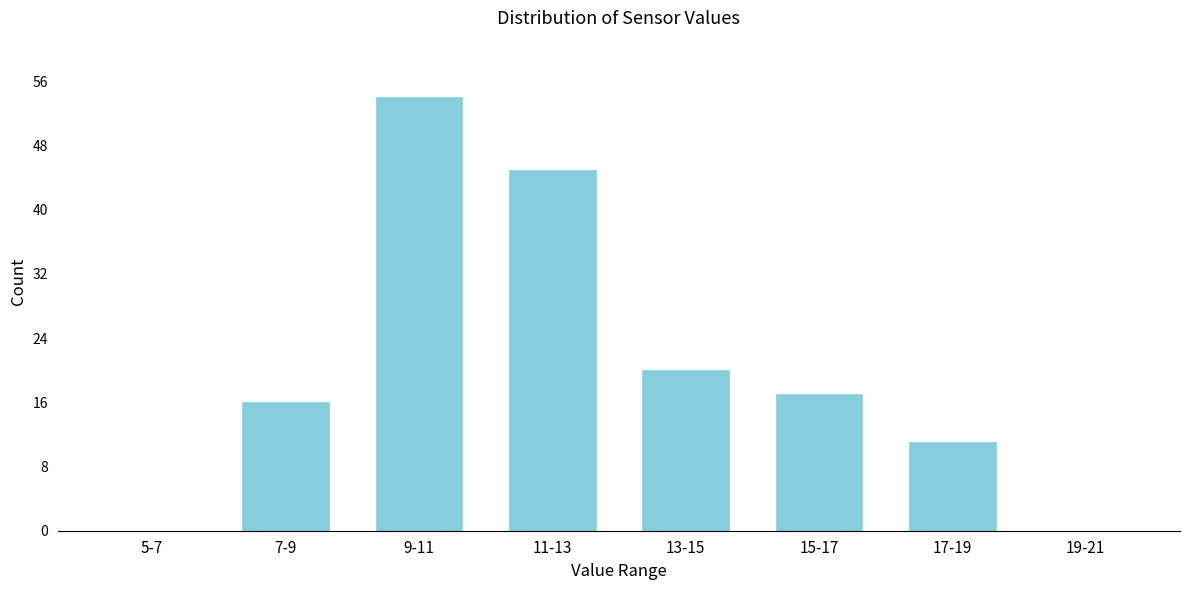

Reading left to right, list all the values displayed in this chart.

5-7=0	7-9=16	9-11=54	11-13=45	13-15=20	15-17=17	17-19=11	19-21=0